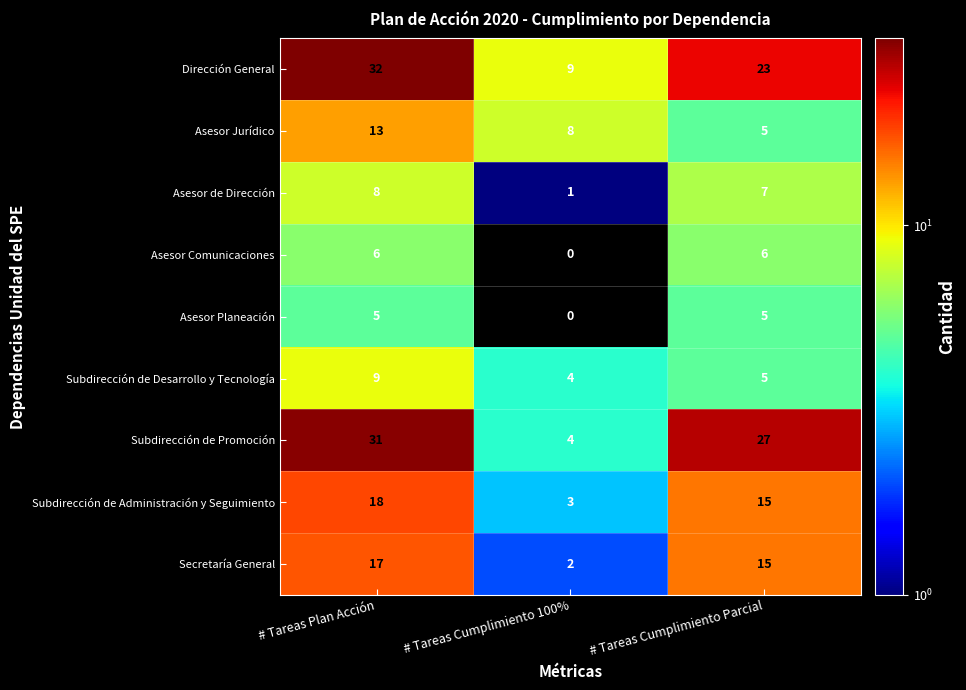

Read the Asesor de Dirección value at # Tareas Plan Acción.

8